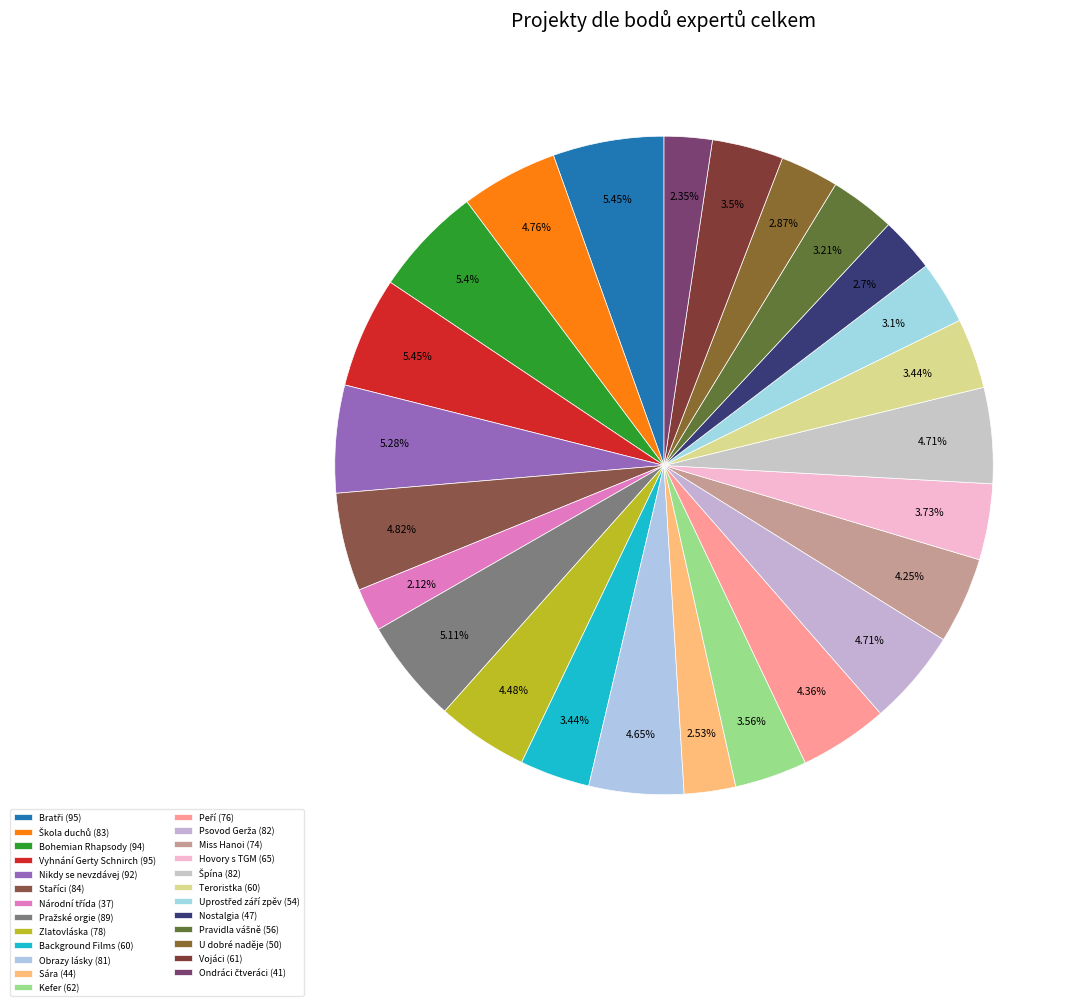

True or false: Bohemian Rhapsody accounts for 1% of the total.

False